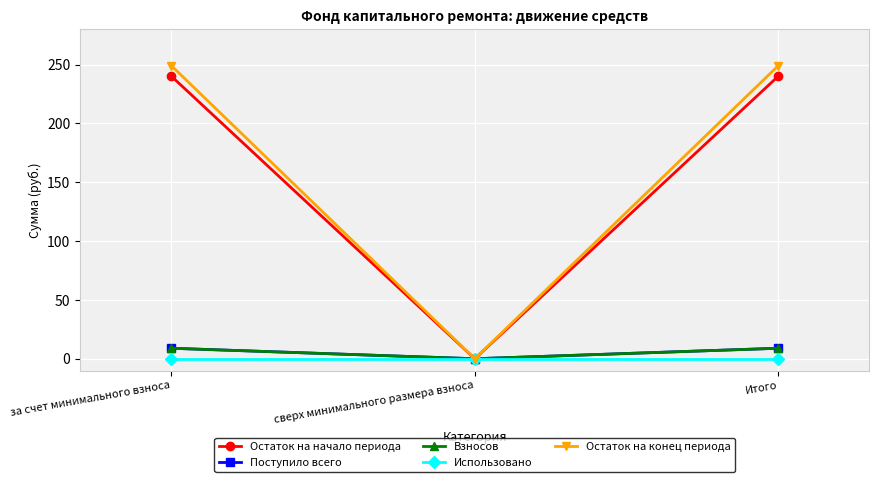

Which series changed the most between за счет минимального взноса and Итого?

Остаток на начало периода